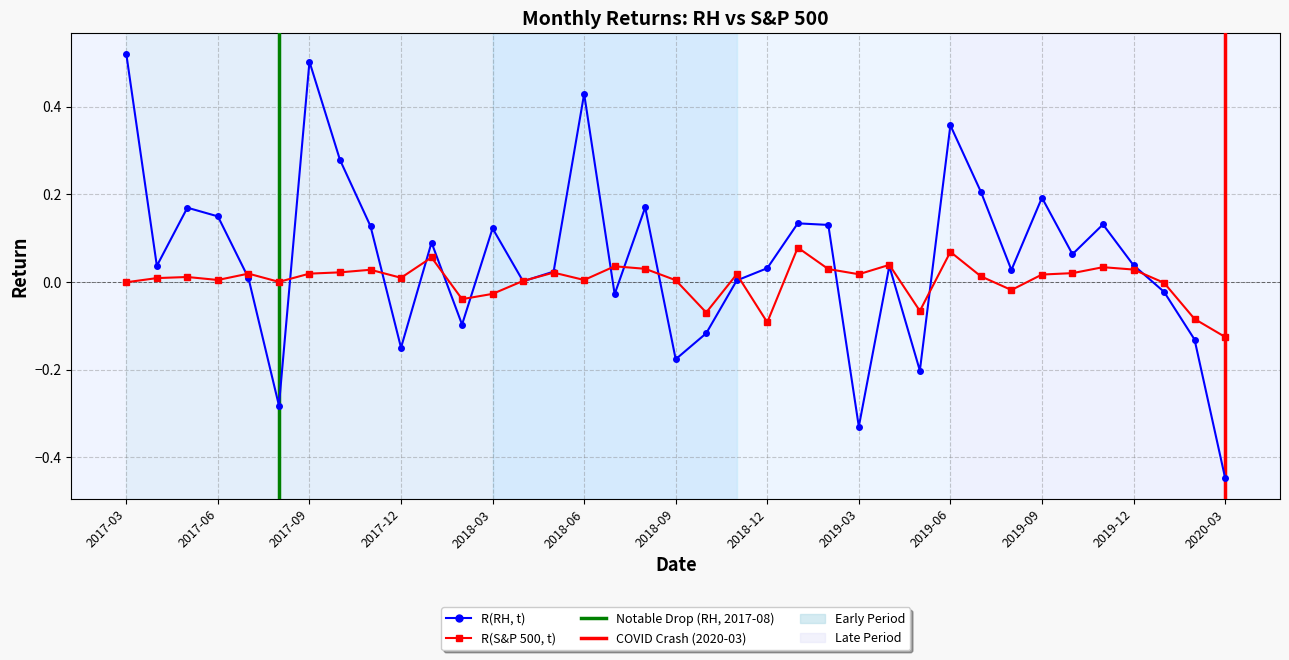

How many times do R(RH, t) and R(S&P 500, t) cross each other?

15